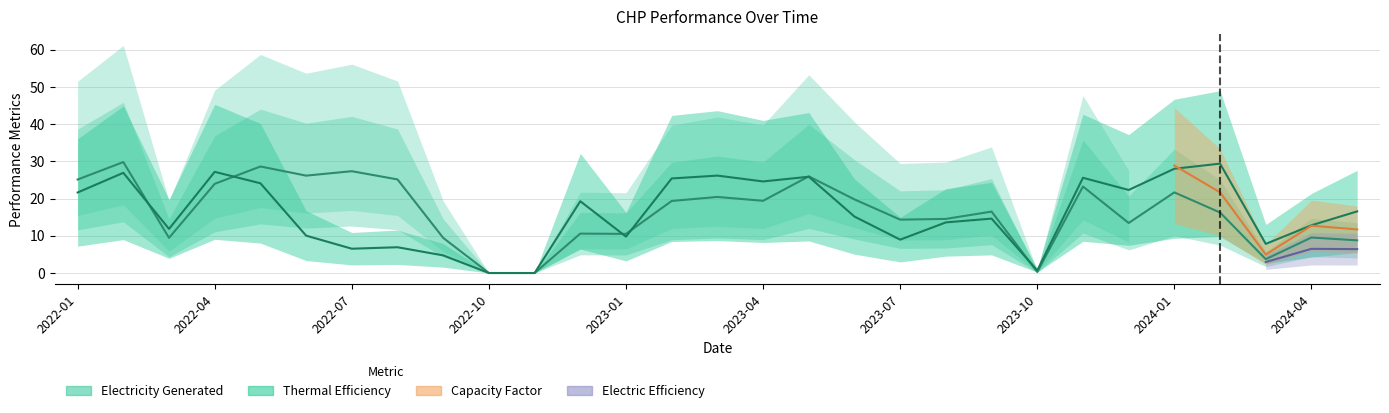

What is the label of the 13th point from the left?

2023-01